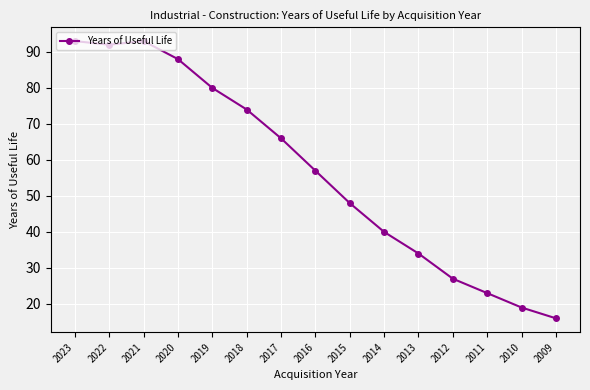

Approximately how many times larger is the value at 2011 compared to 2019?

0.3